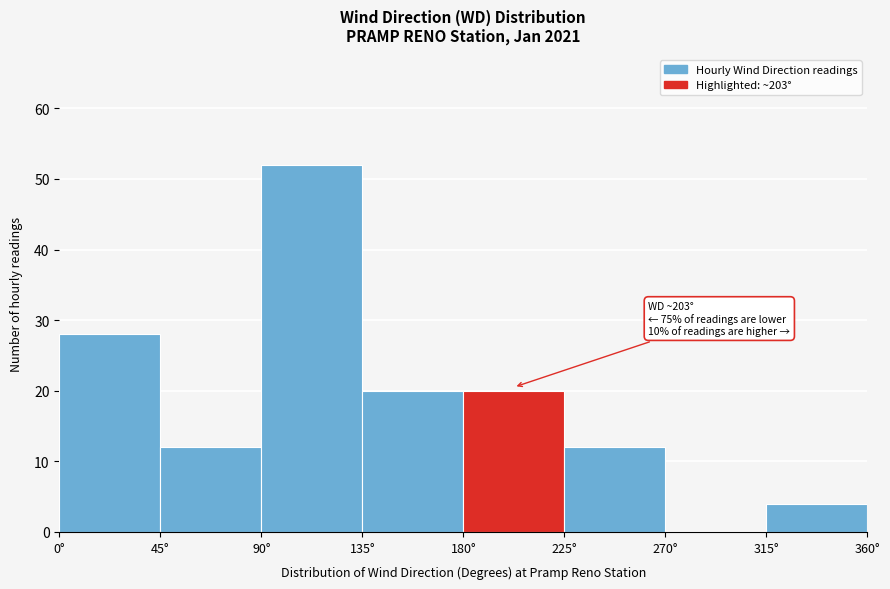

Over which range of the x-axis is the bar tallest?

90 to 135